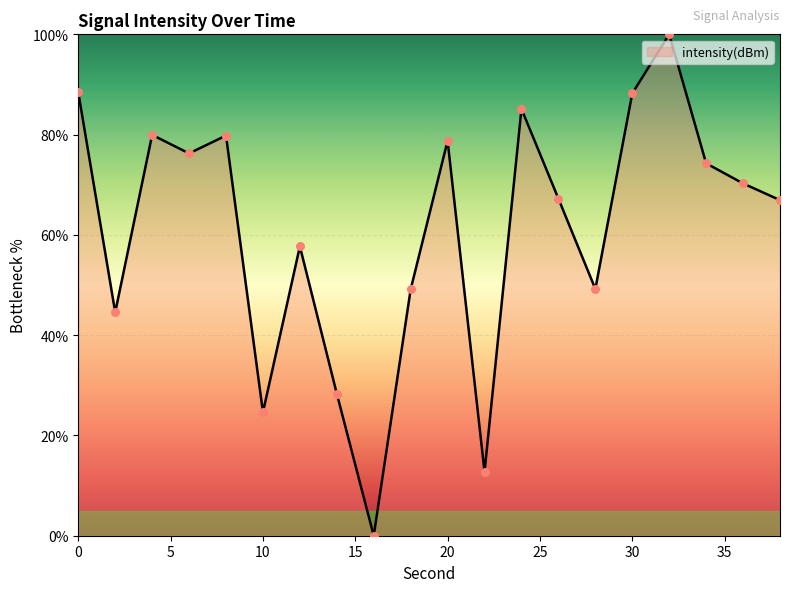

What is the difference between the maximum and minimum values?

100.0